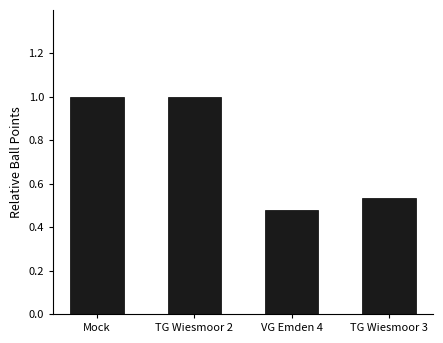

How many values are below 1?

2